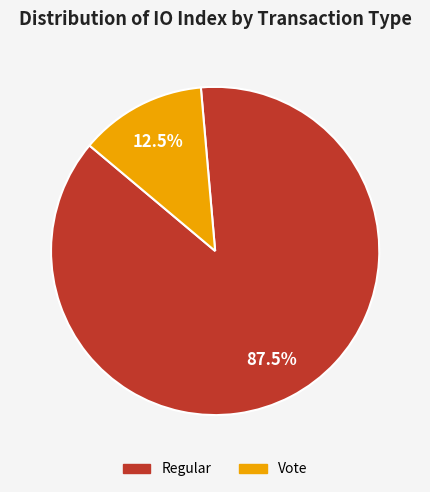

To the nearest percent, what is the difference between the largest and smallest slice percentages?

75%